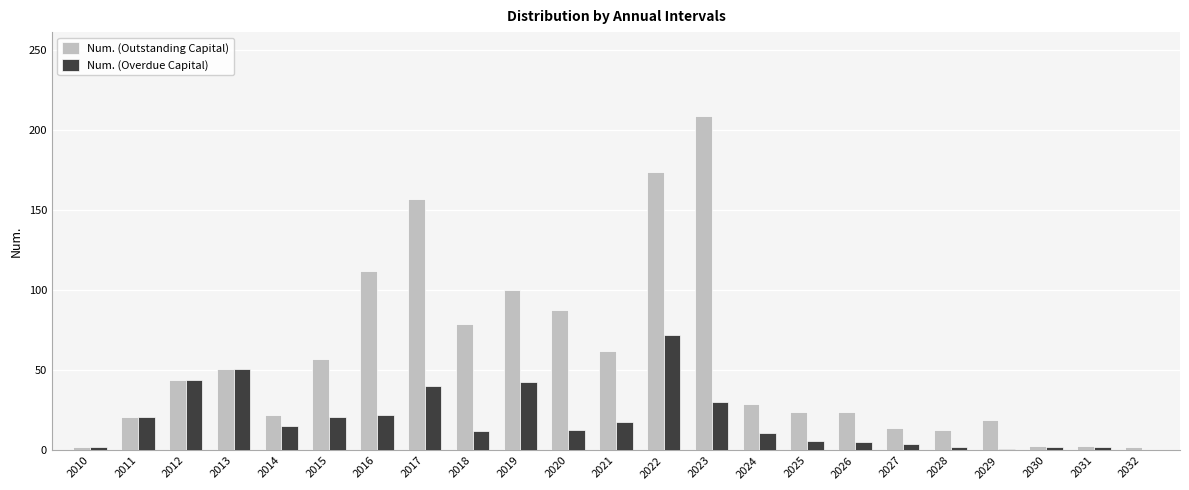

What is the sum of all Num. (Overdue Capital) values?

437